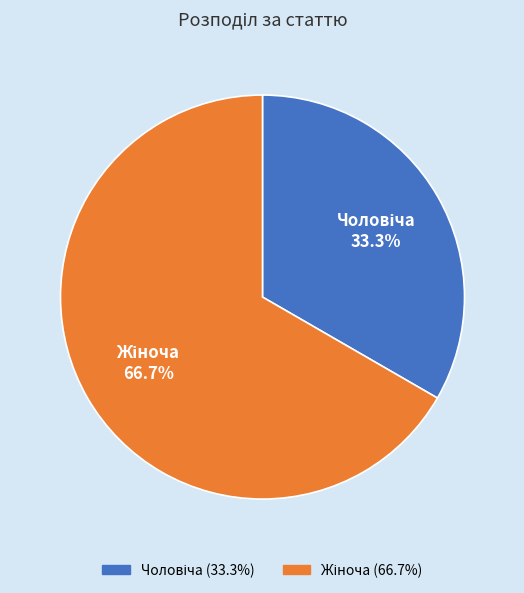

Is there a majority slice in this chart?

Yes